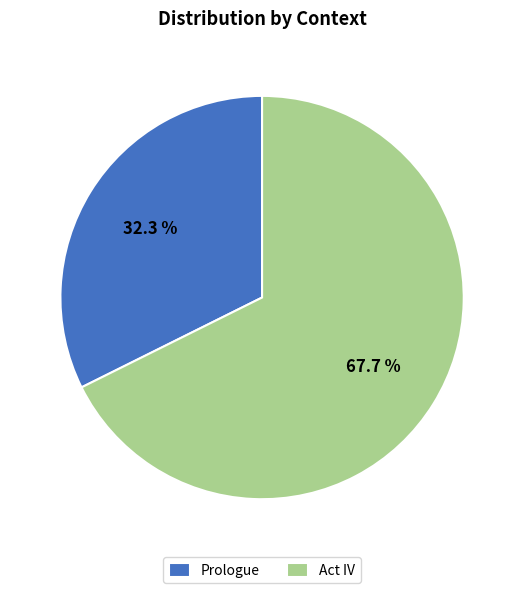

Count the number of slices in the pie.

2